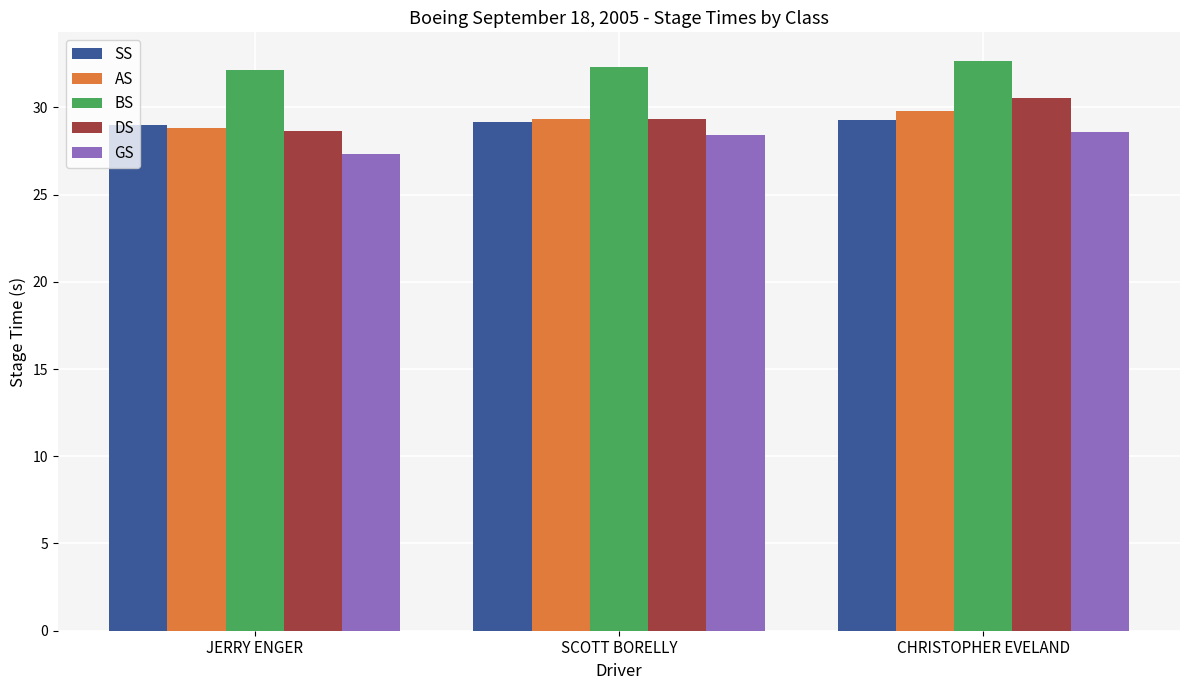

Is it true that DS equals 30.6 at CHRISTOPHER EVELAND?

True